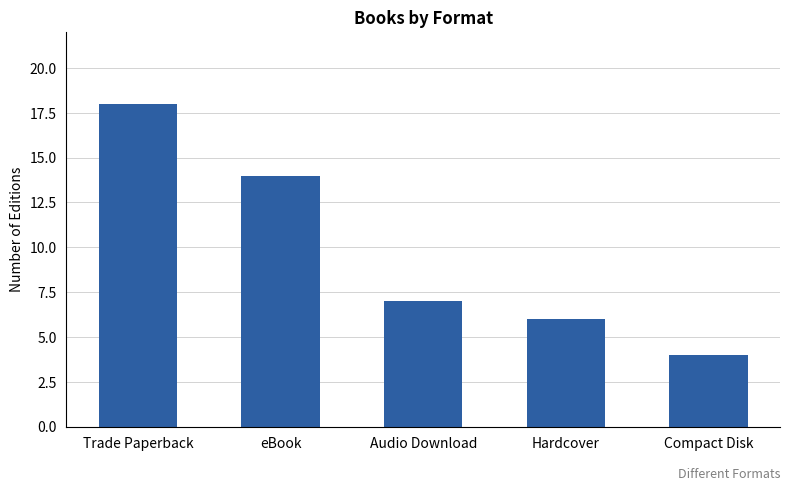

What value does the data have at Compact Disk?

4